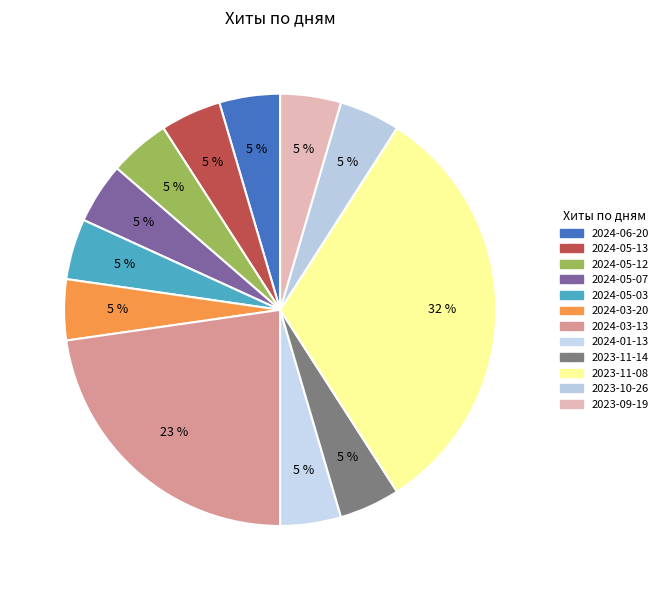

To the nearest percent, what is the difference between the 2024-05-03 and 2024-03-13 slice percentages?

18%